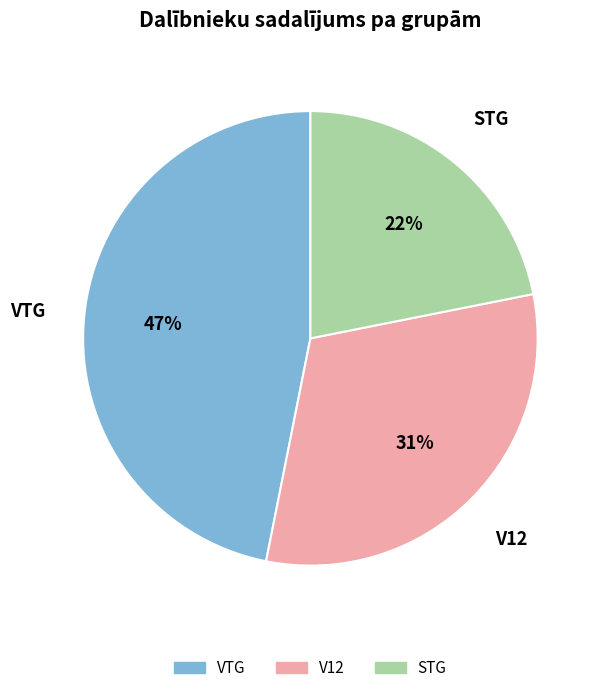

To the nearest percent, what is the difference between the largest and smallest slice percentages?

25%